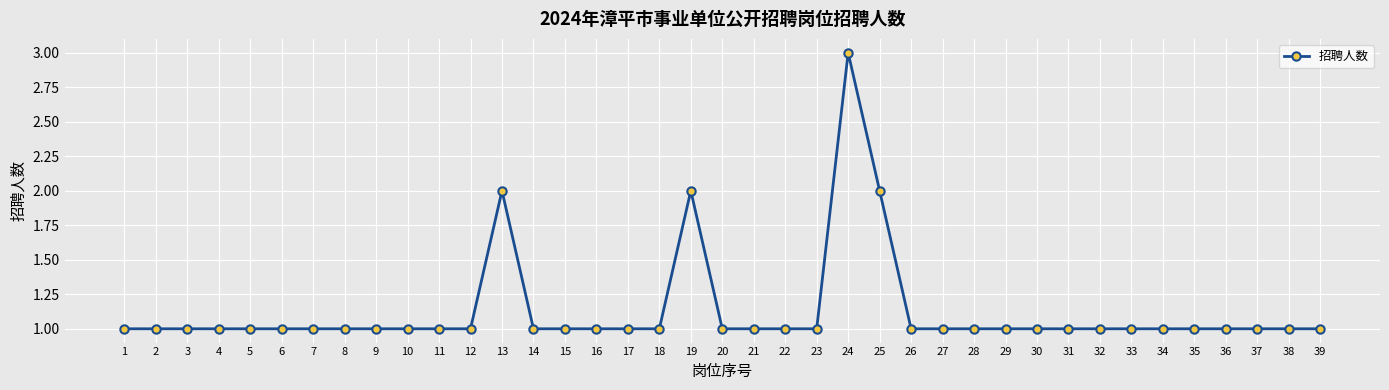

Reading left to right, extract all data points from this chart.

1=1	2=1	3=1	4=1	5=1	6=1	7=1	8=1	9=1	10=1	11=1	12=1	13=2	14=1	15=1	16=1	17=1	18=1	19=2	20=1	21=1	22=1	23=1	24=3	25=2	26=1	27=1	28=1	29=1	30=1	31=1	32=1	33=1	34=1	35=1	36=1	37=1	38=1	39=1